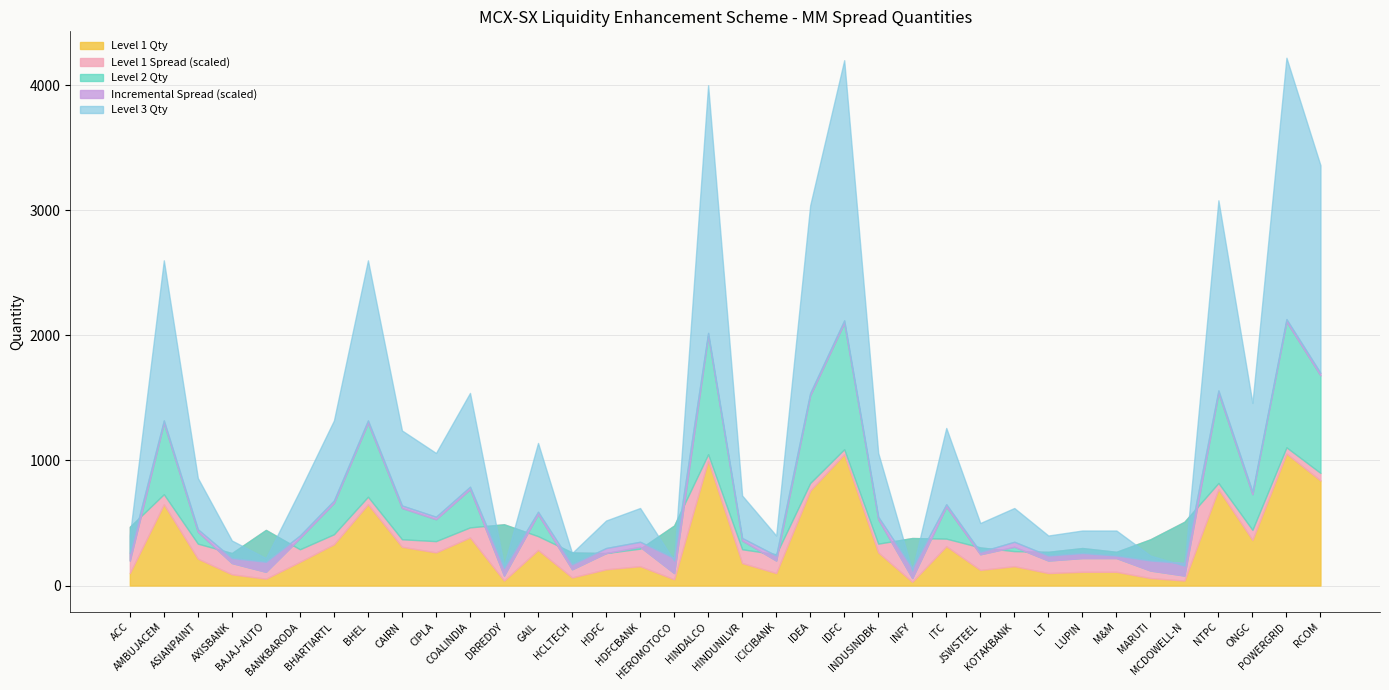

True or false: Incremental Spread and Level 3 Qty cross at least once.

False